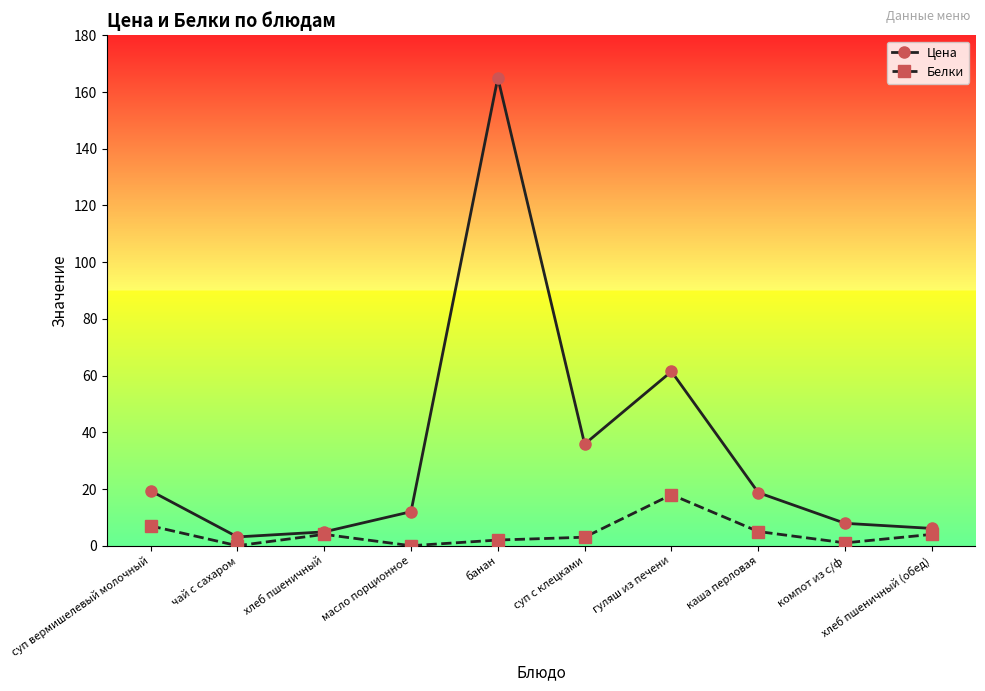

What is the label of the 4th point from the left?

масло порционное